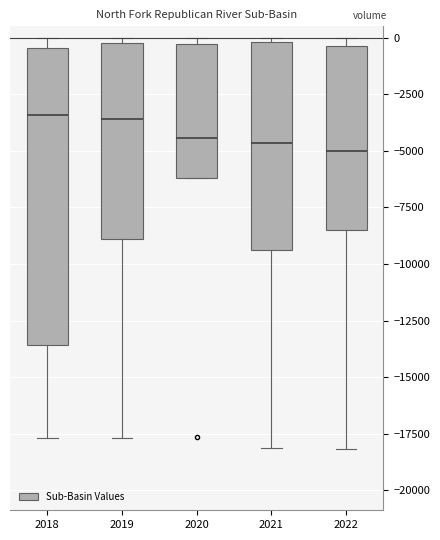

Comparing the boxes themselves (not the whiskers), which one is the tallest?

2018